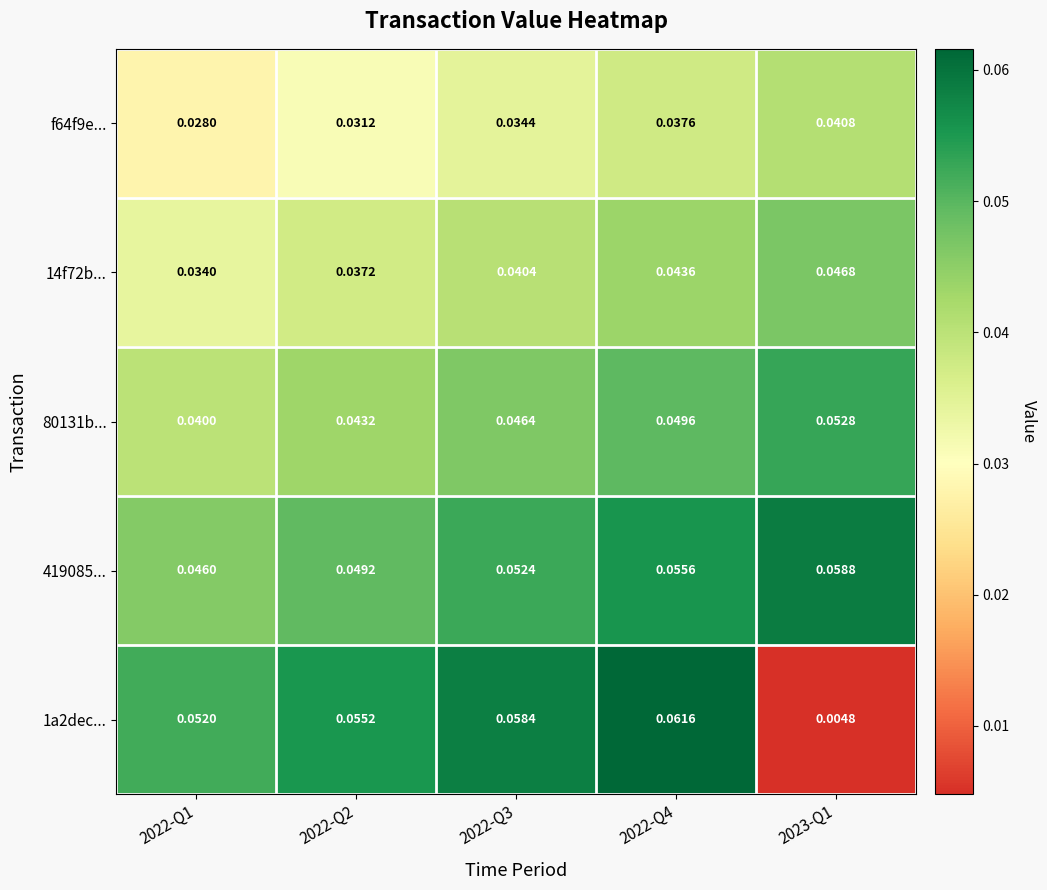

Is the value of 80131b... at 2022-Q3 greater than the value of f64f9e... at 2022-Q1?

Yes